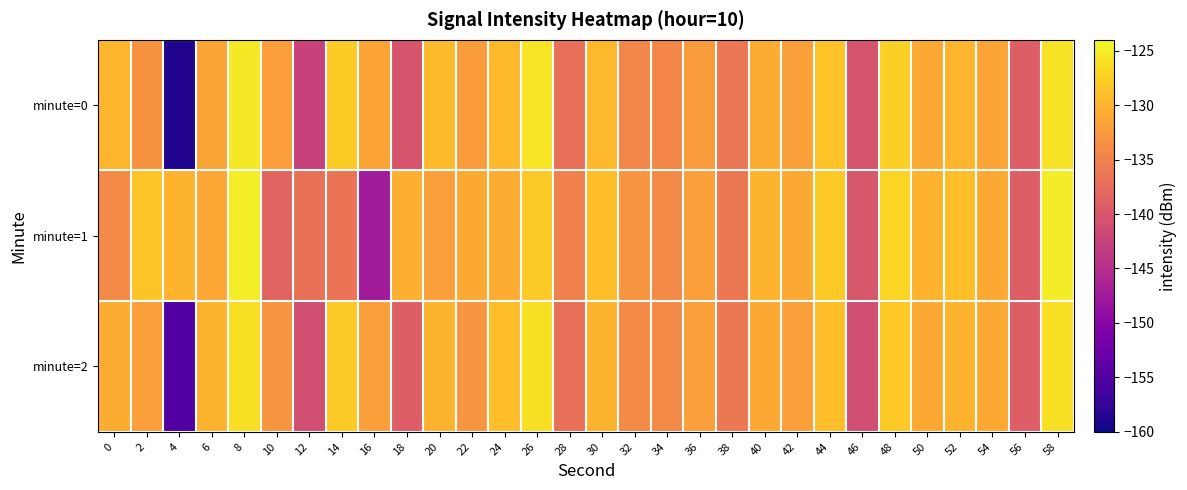

What is the spread (max minus min) of values at 0?

4.1